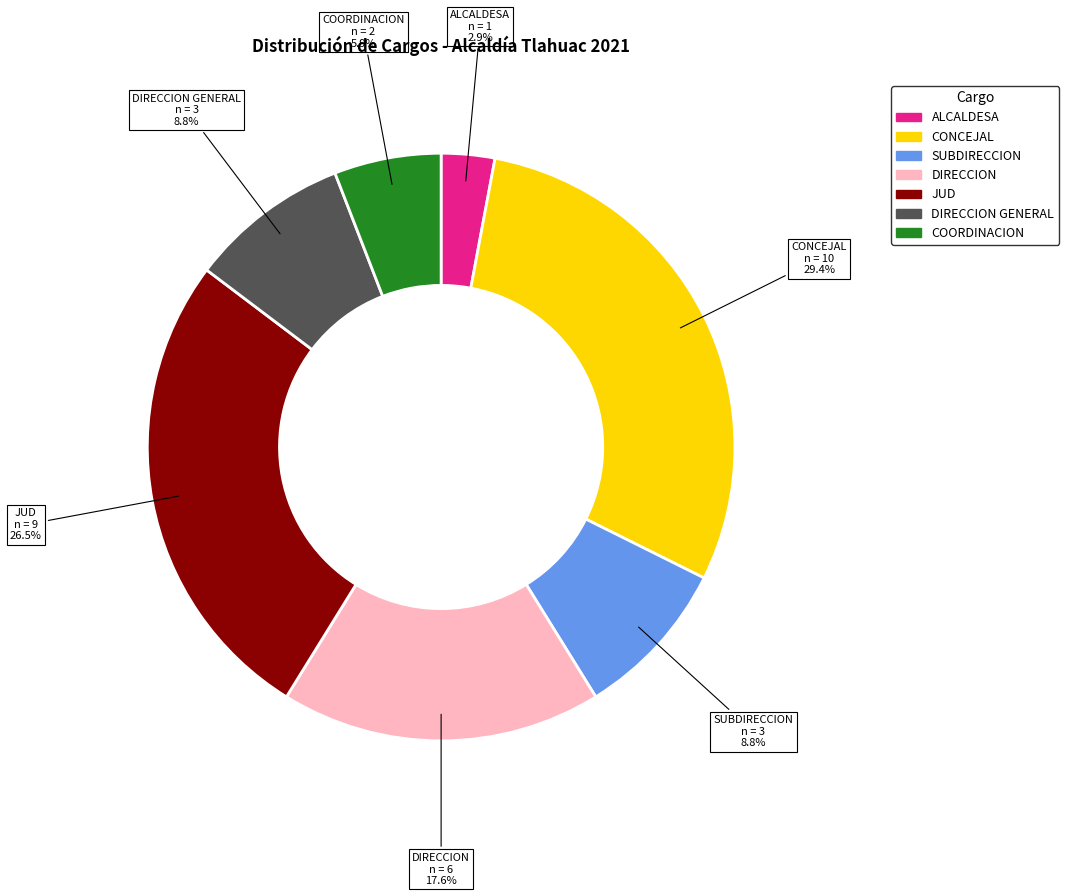

How many slices are in this pie chart?

7